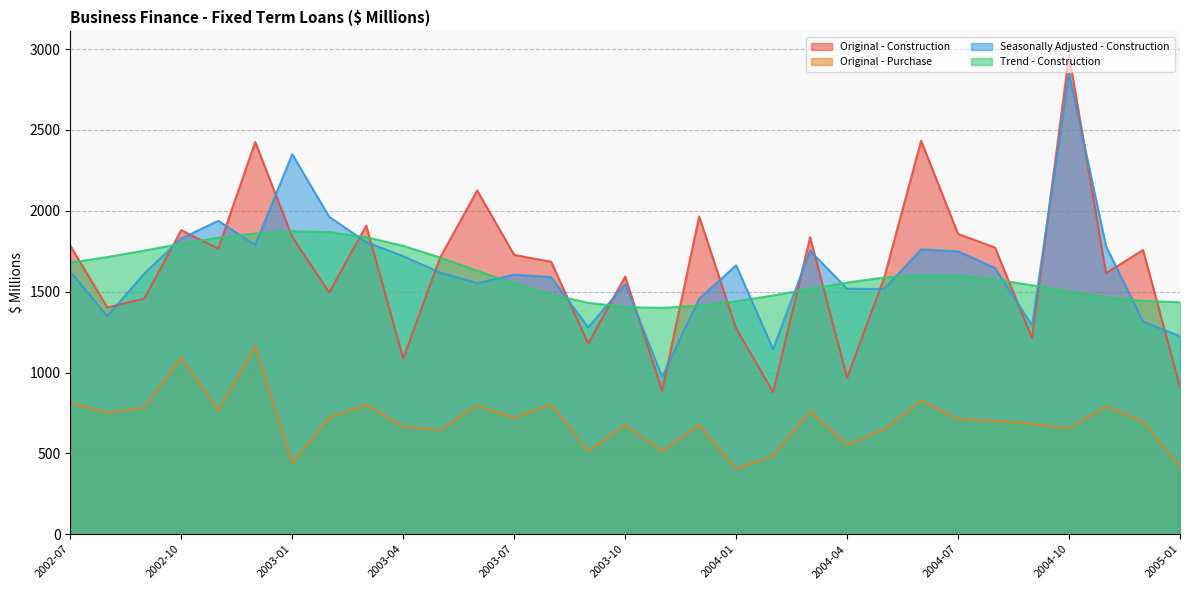

What are all the series names shown in the legend?

Original - Construction, Original - Purchase, Seasonally Adjusted - Construction, Trend - Construction